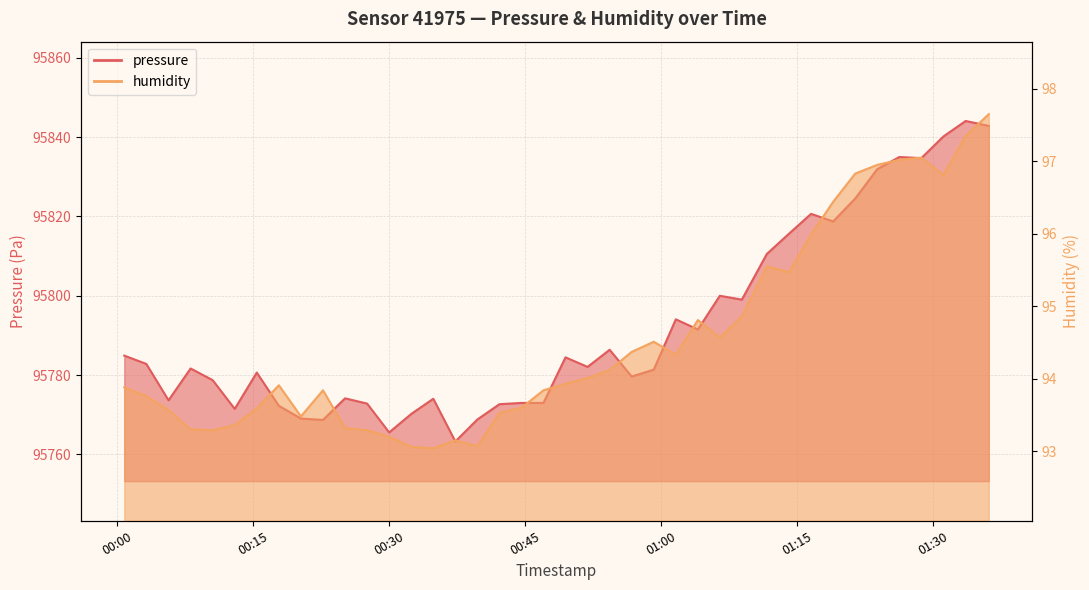

What is the difference between the highest and lowest values at 2022-12-11T01:26:18?

95738.0